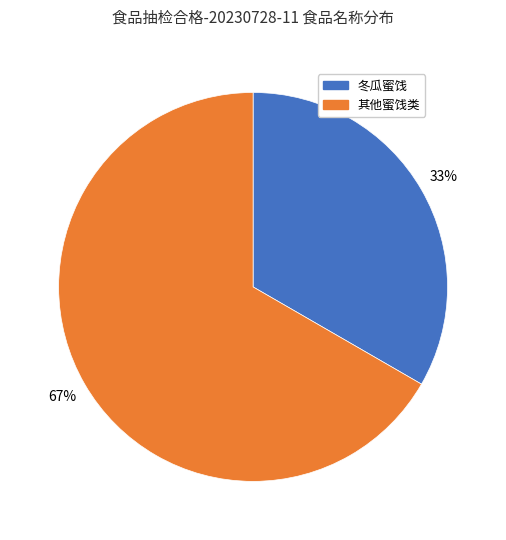

To the nearest percent, what percentage of the pie is 其他蜜饯类?

67%